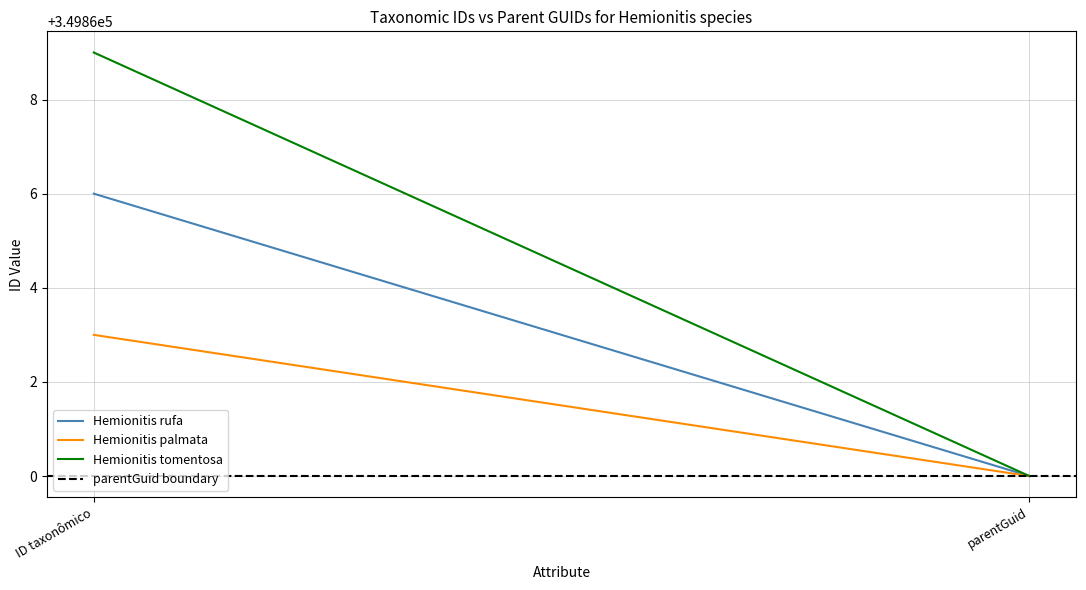

List the series in order of their peak value, lowest first.

parentGuid boundary, Hemionitis palmata, Hemionitis rufa, Hemionitis tomentosa